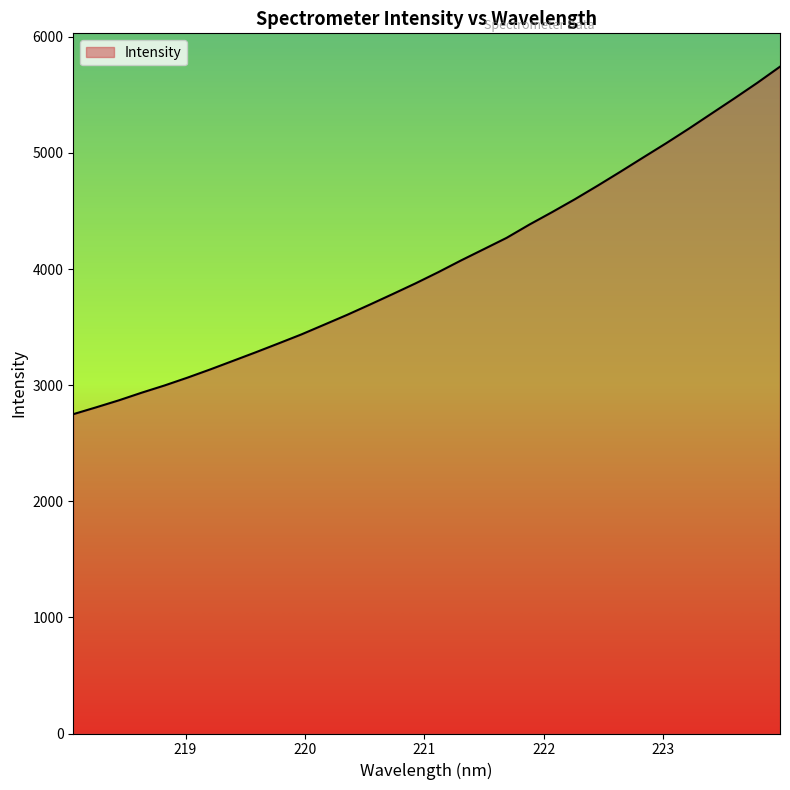

What is the maximum value shown in the chart?

5743.0